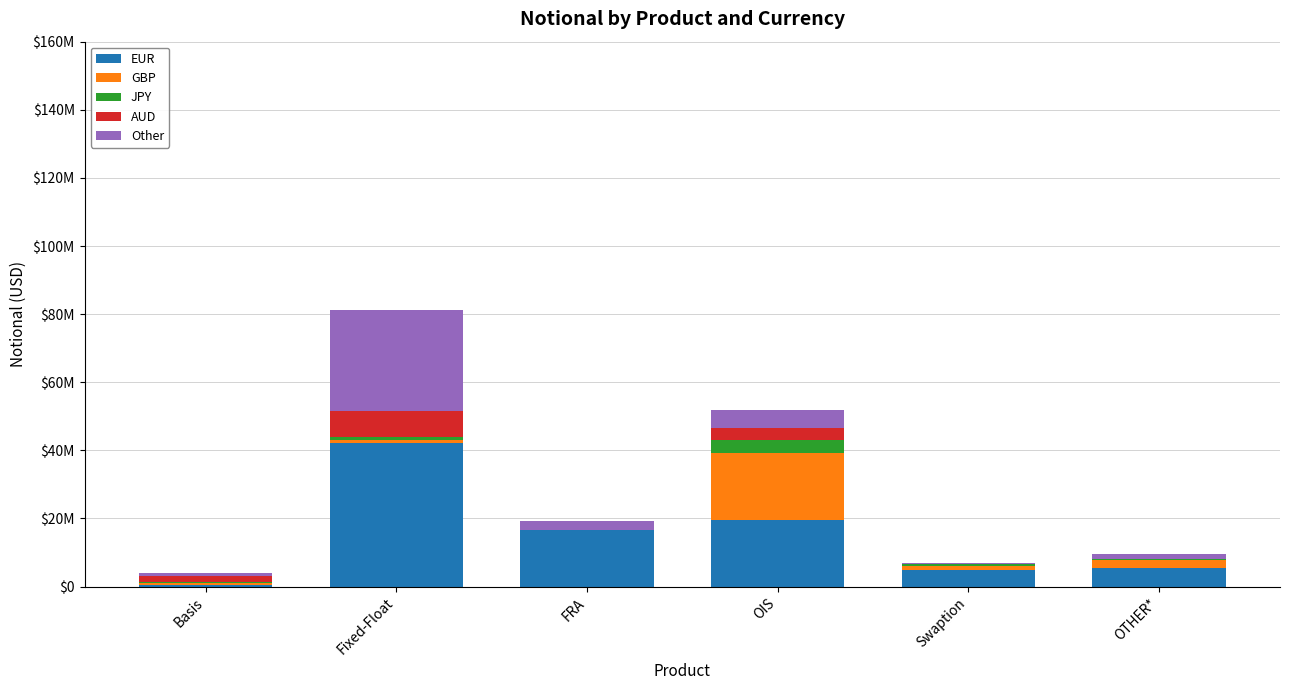

At FRA, list the series in order from smallest to largest.

GBP, AUD, JPY, Other, EUR